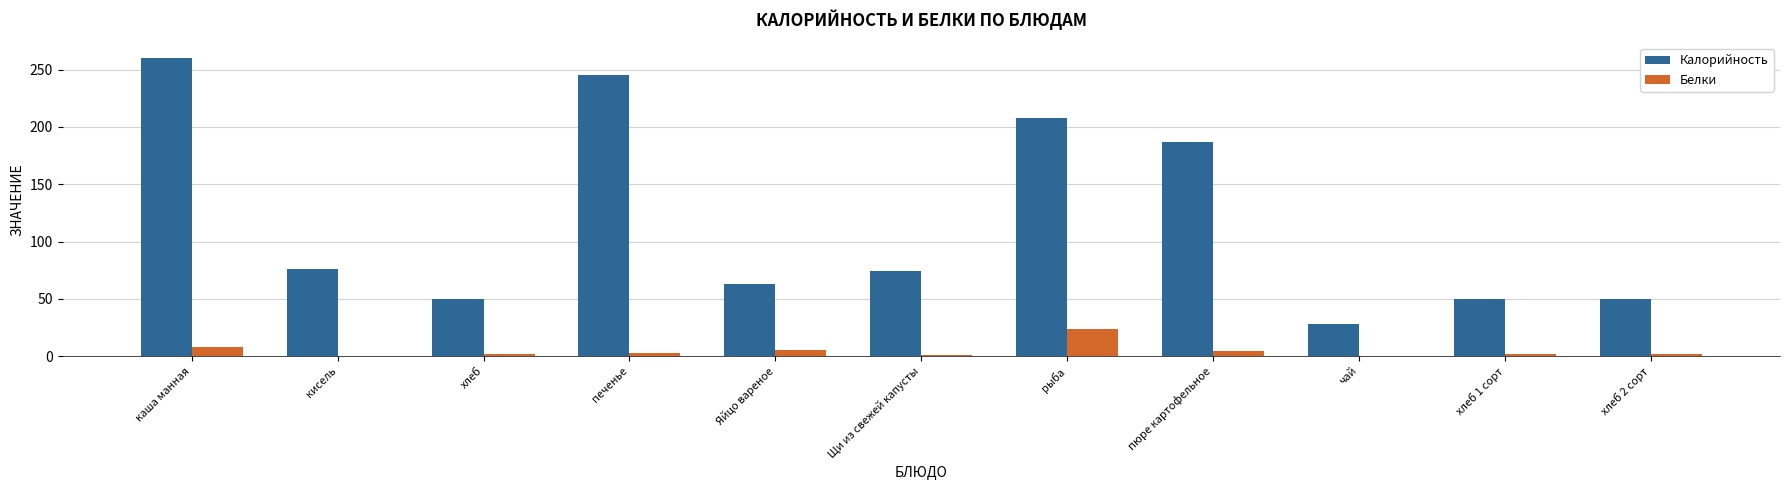

At which label is Белки closest to 12?

каша манная